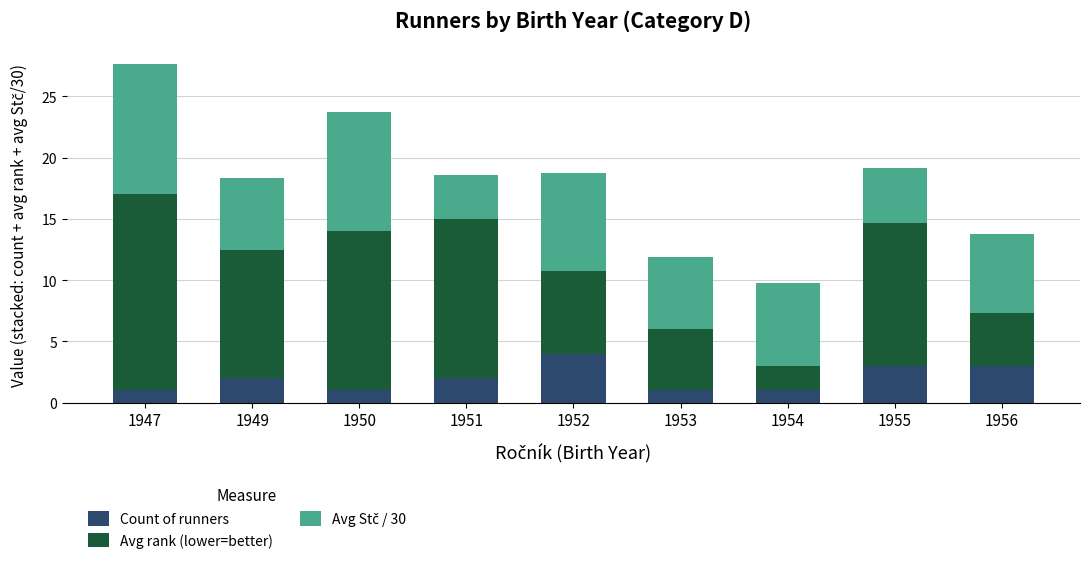

What is the highest value of the Count of runners series?

4.0